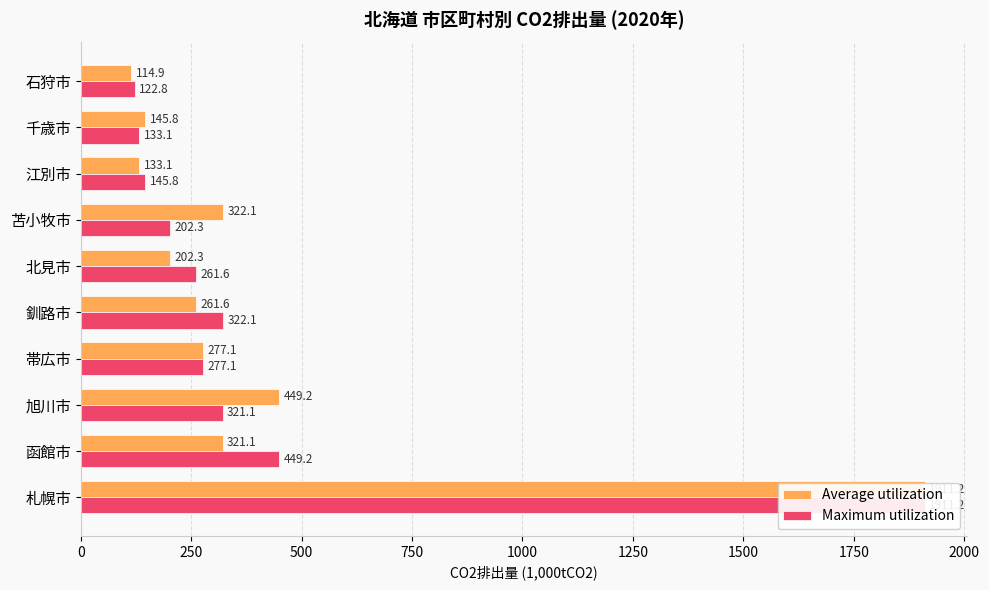

What is the value of the Average utilization bar at the 5th from the left?

261.6